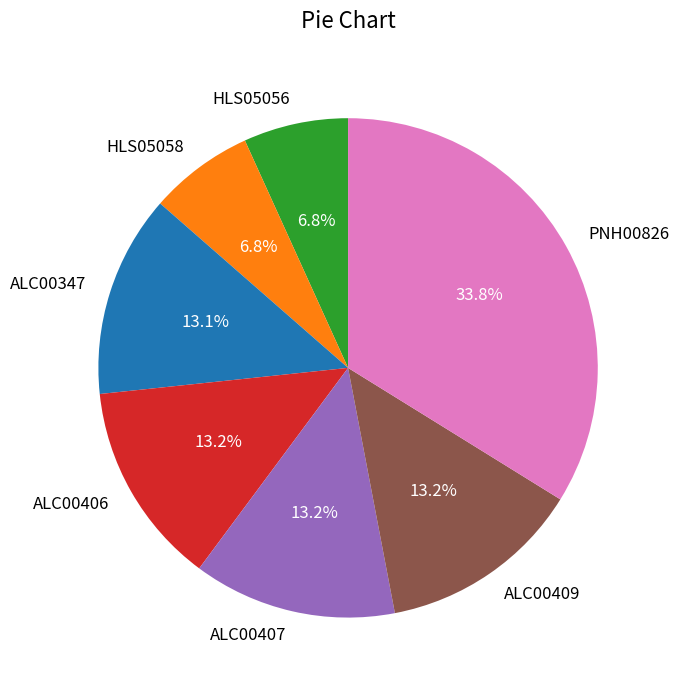

To the nearest percent, what is the difference between the largest and smallest slice percentages?

27%